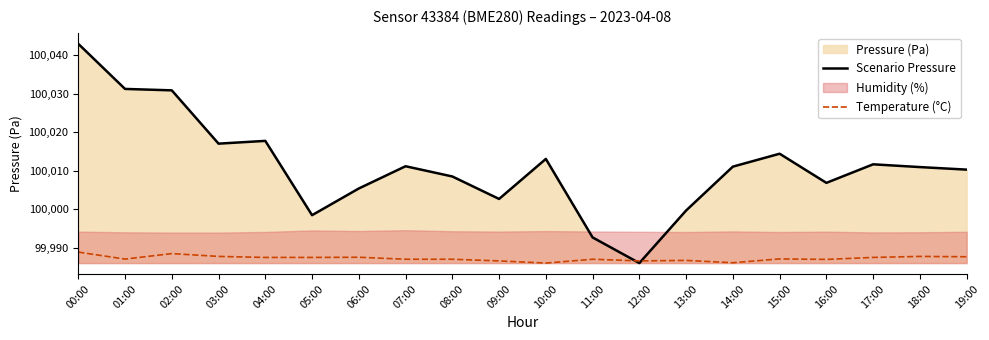

At which label does Scenario Pressure reach its minimum?

12:00